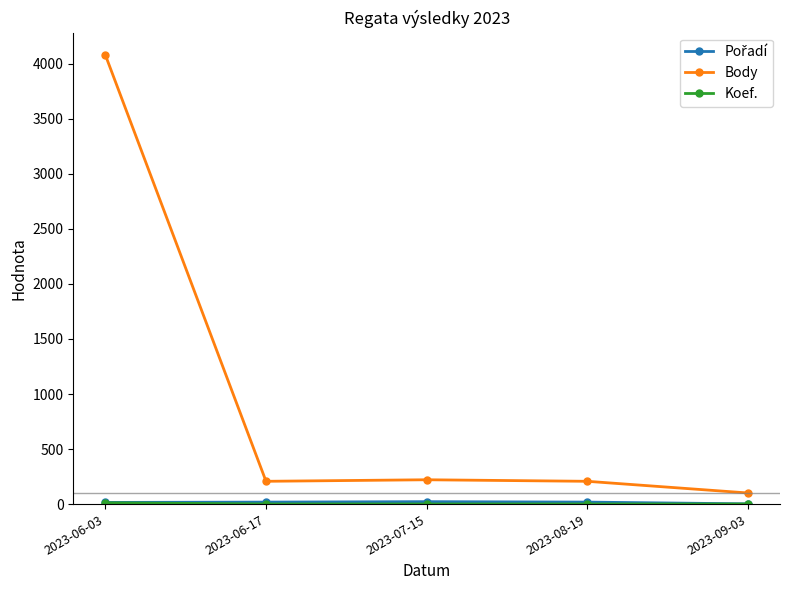

What is the lowest value of the Body series?

101